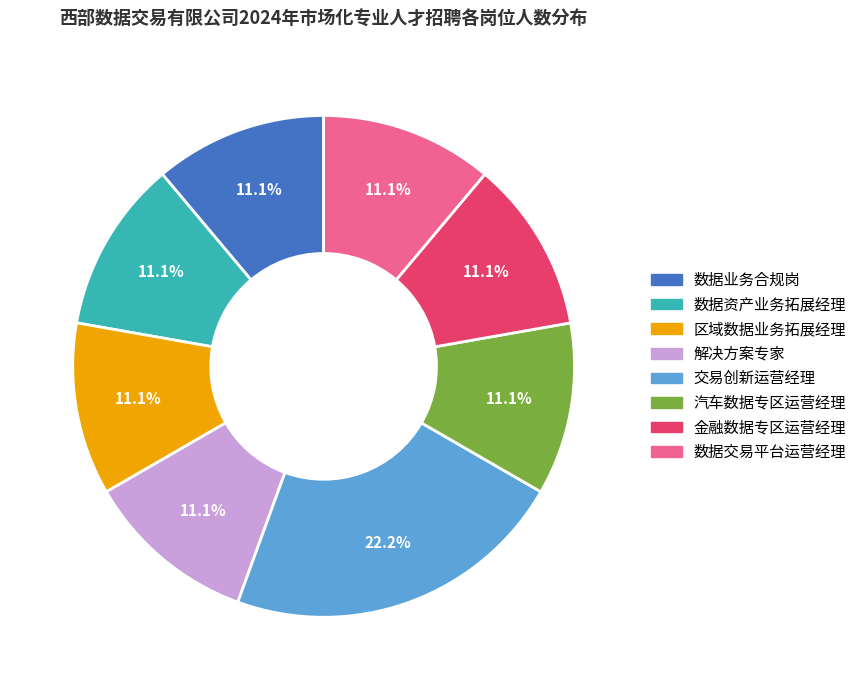

How many segments does this pie chart have?

8